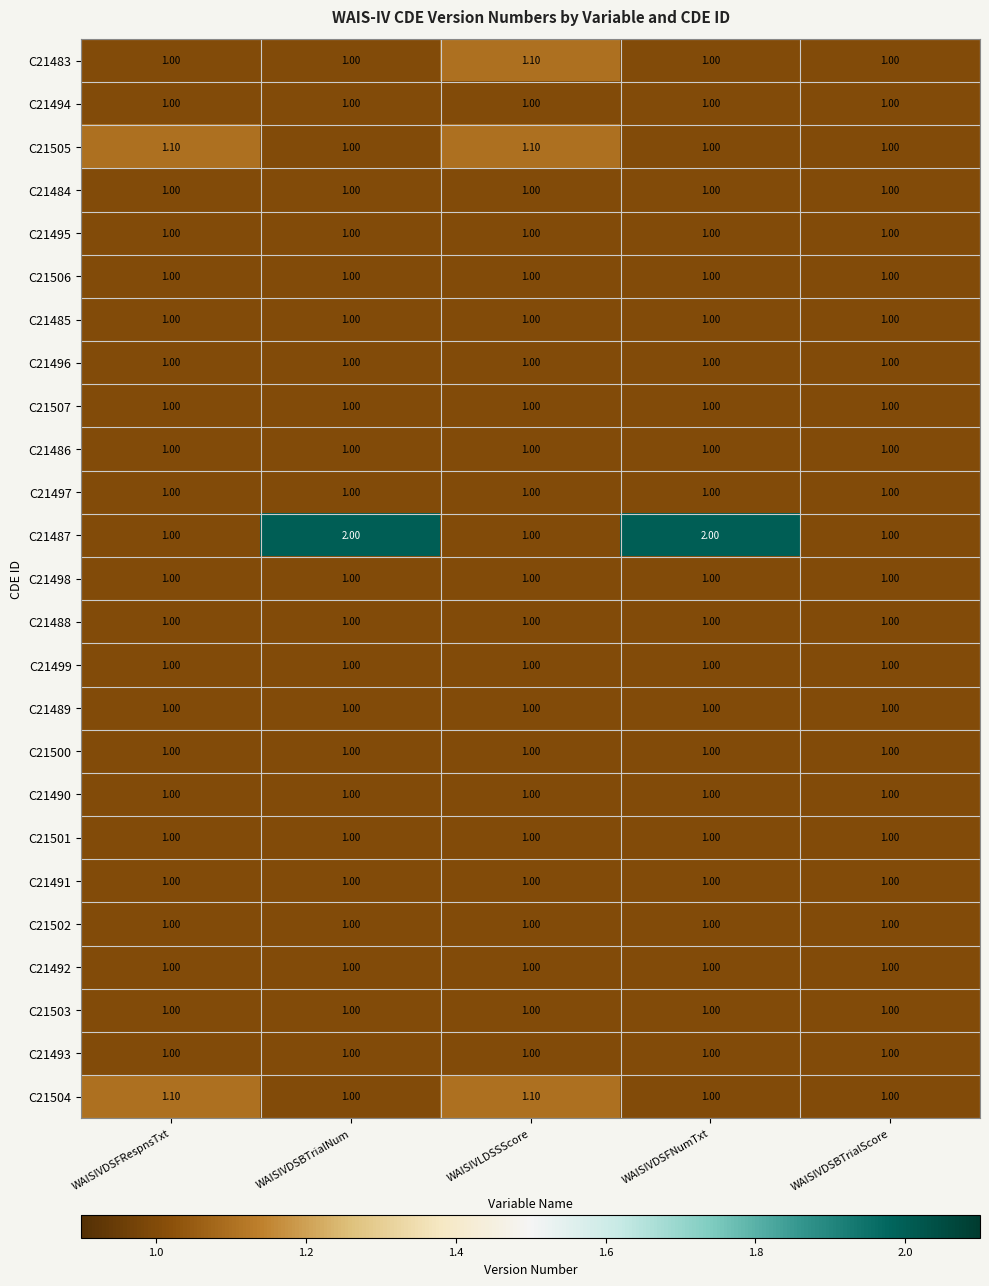

What is the spread (max minus min) of values at WAISIVDSBTrialNum?

1.0